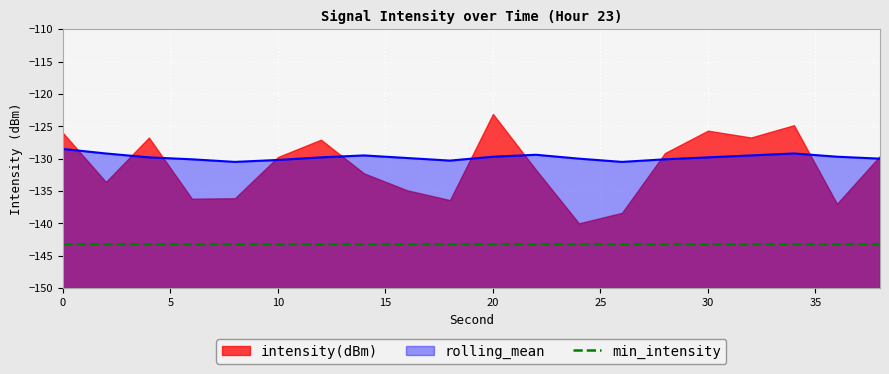

Which series has the widest spread of values?

intensity(dBm)